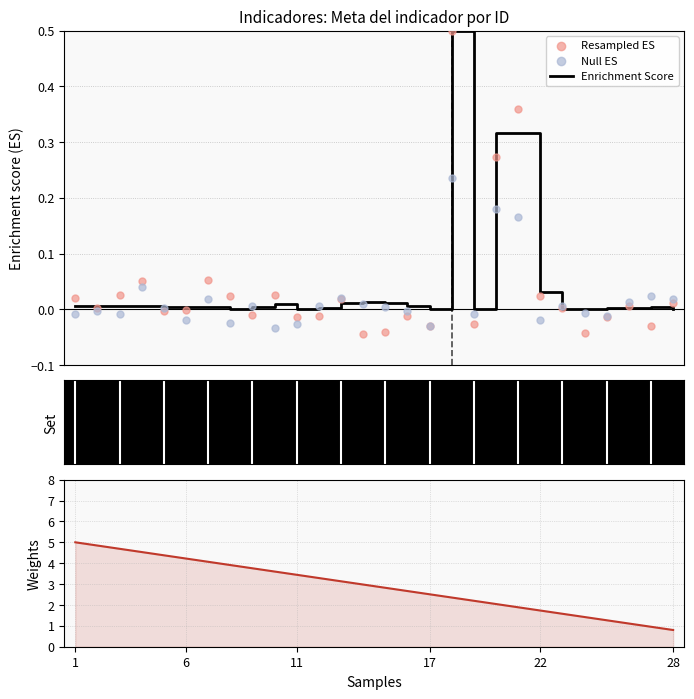

Which series contains the highest Y value?

Weights